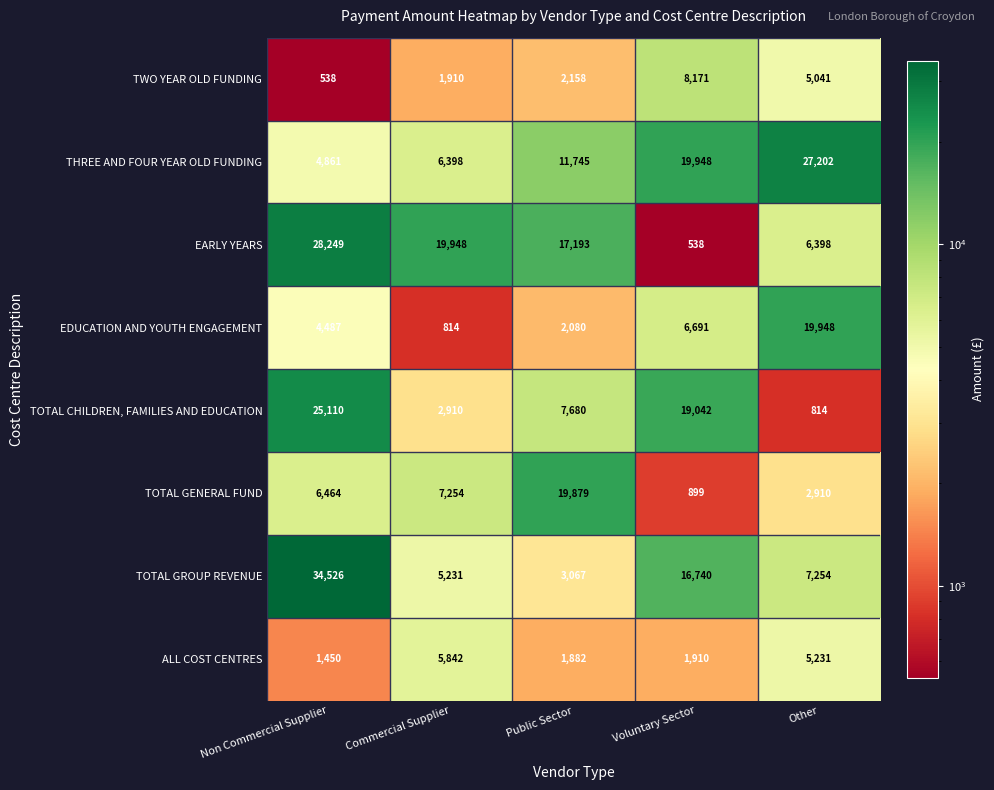

Which series has the largest total across all categories?

EARLY YEARS